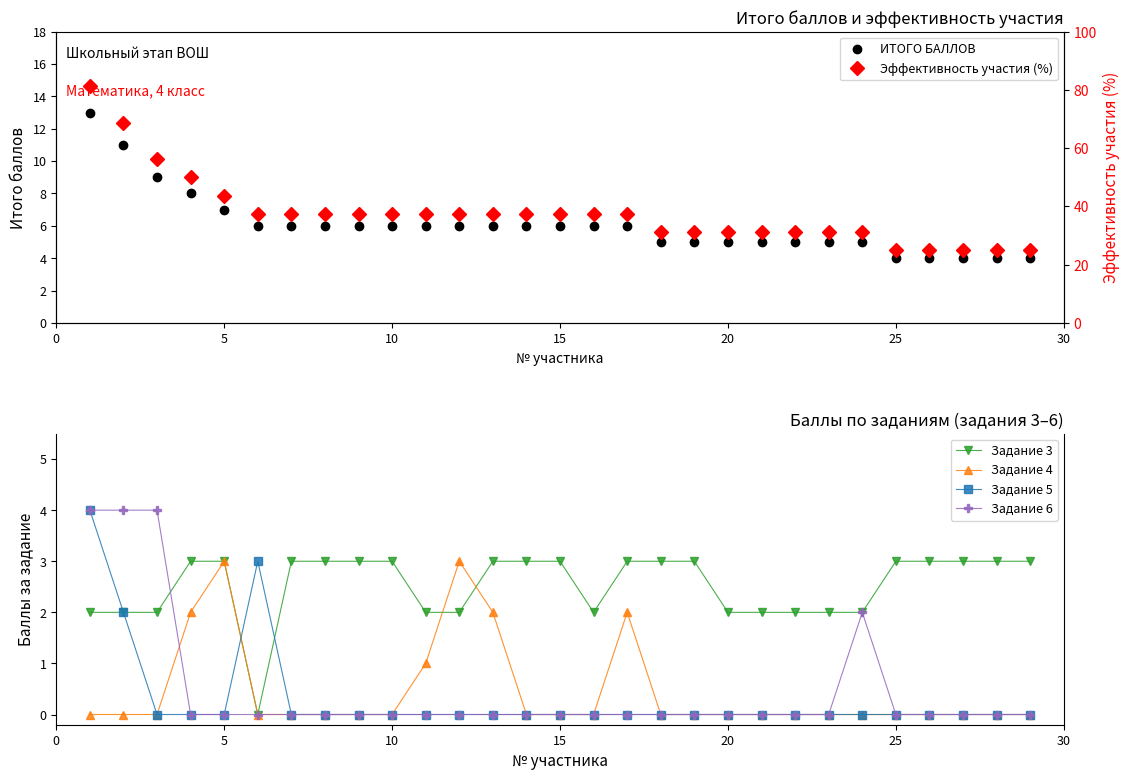

Does the chart display data point markers on the line(s)?

Yes